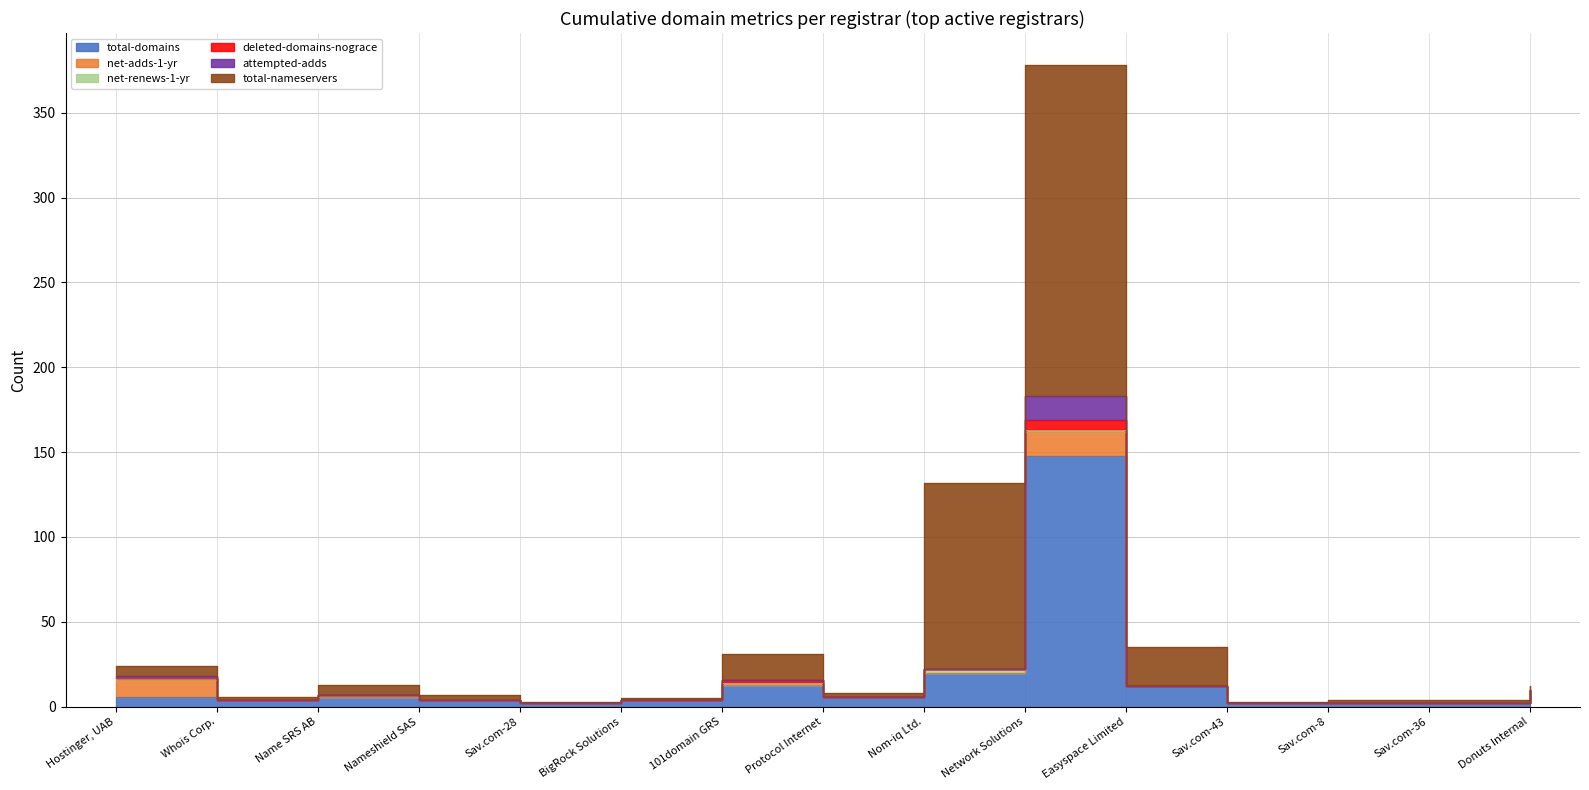

Reading right to left, what are all the values shown in this chart?

total-domains: 10	2	2	2	12	148	20	6	13	4	2	4	6	4	6
net-adds-1-yr: 0	0	0	0	0	14	0	0	0	0	0	0	0	0	10
net-renews-1-yr: 0	0	0	0	0	1	2	0	1	0	0	0	1	0	1
deleted-domains-nograce: 0	0	0	0	0	6	0	0	2	0	0	0	0	0	0
attempted-adds: 0	0	0	0	0	14	0	0	0	0	0	0	0	0	1
total-nameservers: 2	2	2	1	23	195	110	2	15	1	1	3	6	2	6